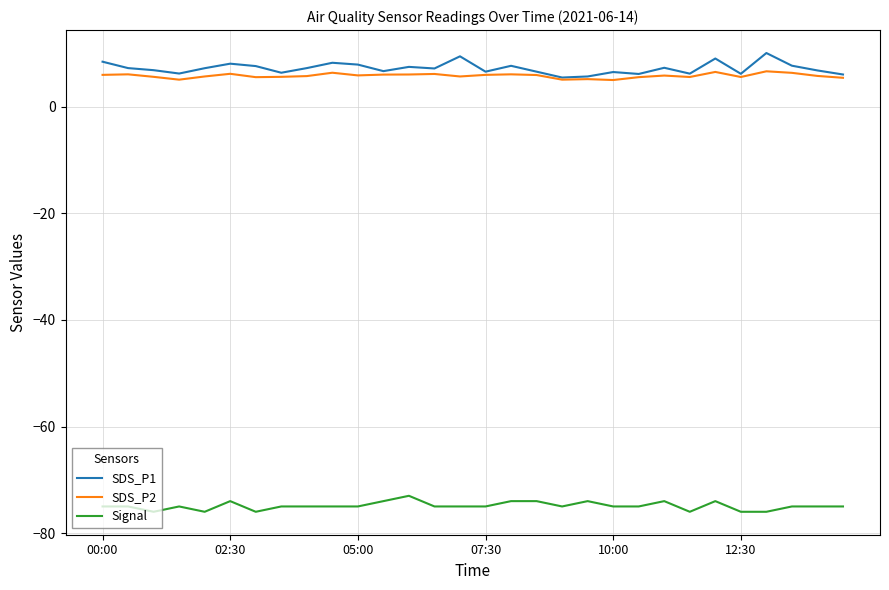

True or false: Signal and SDS_P1 cross at least once.

False